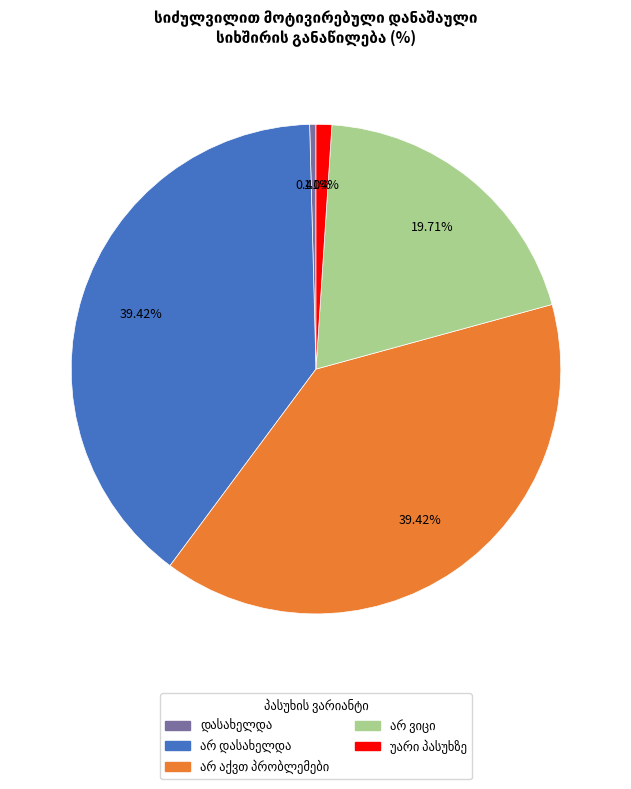

Is there a majority slice in this chart?

No